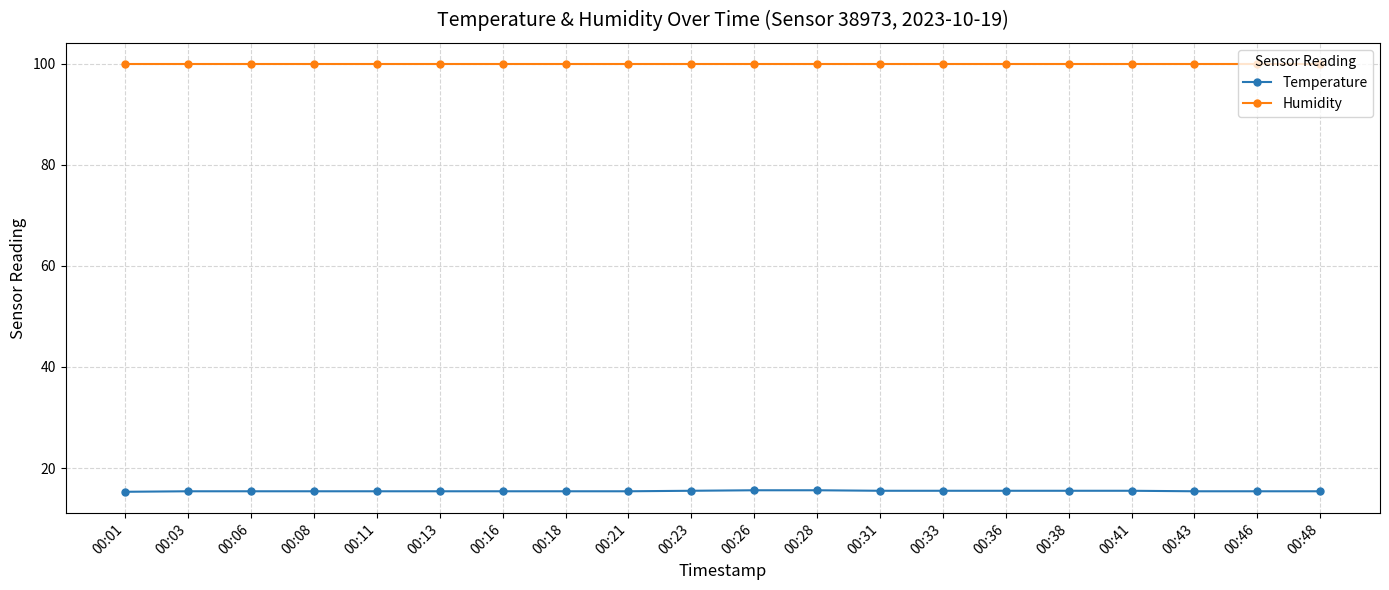

Does the chart have visible grid lines?

Yes